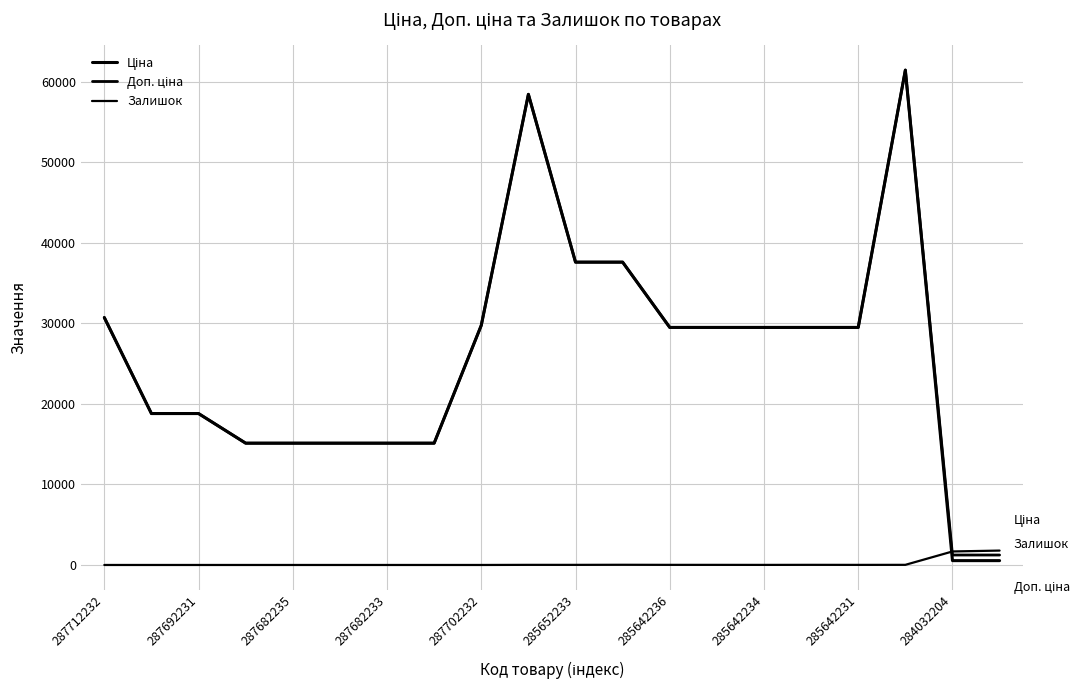

Is this an area chart (filled region under the line)?

No